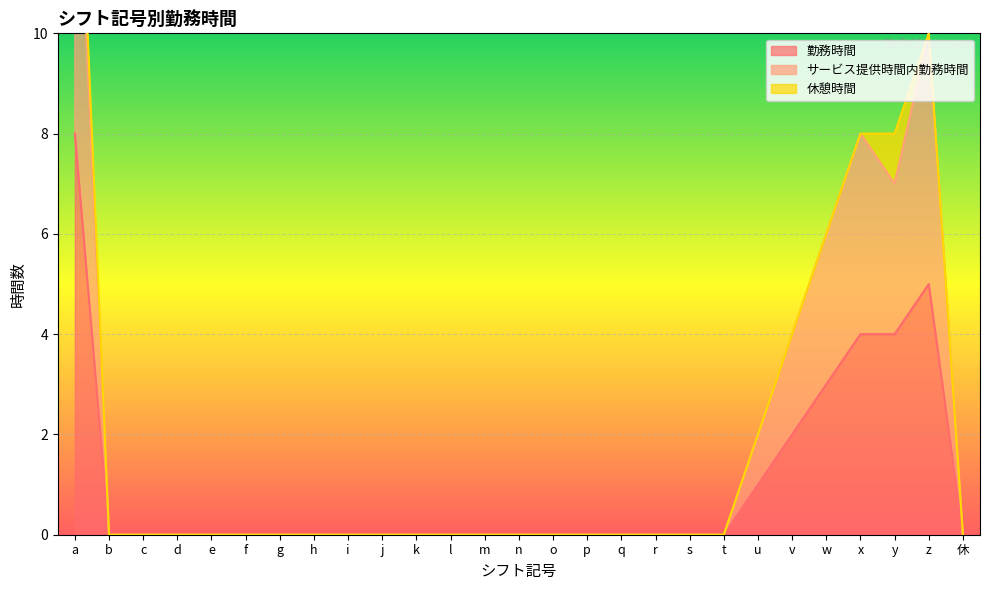

Which series has the largest range (max minus min)?

サービス提供時間内勤務時間